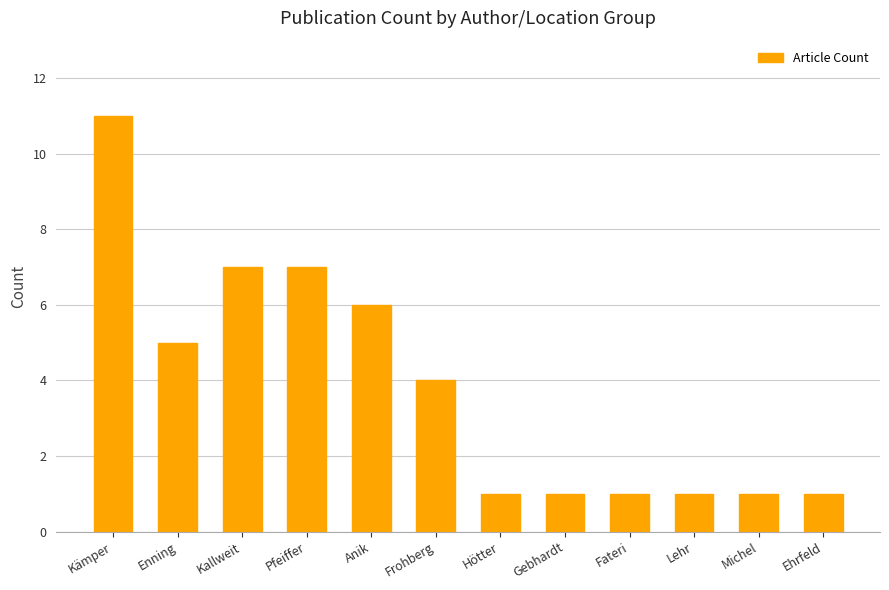

What position from the left is Frohberg?

6